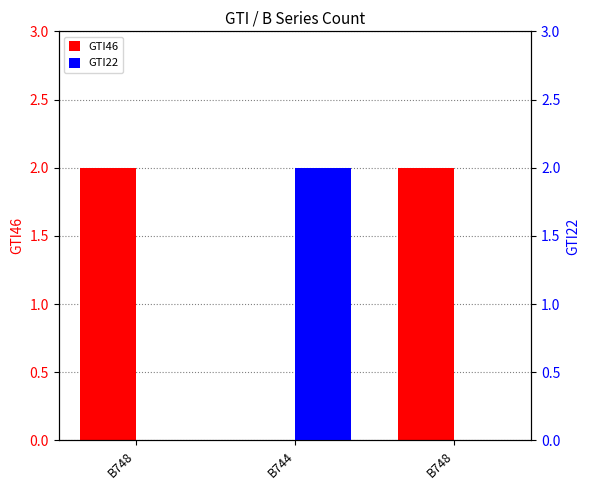

Rank the categories by GTI22 value from highest to lowest.

B744, B748, B748